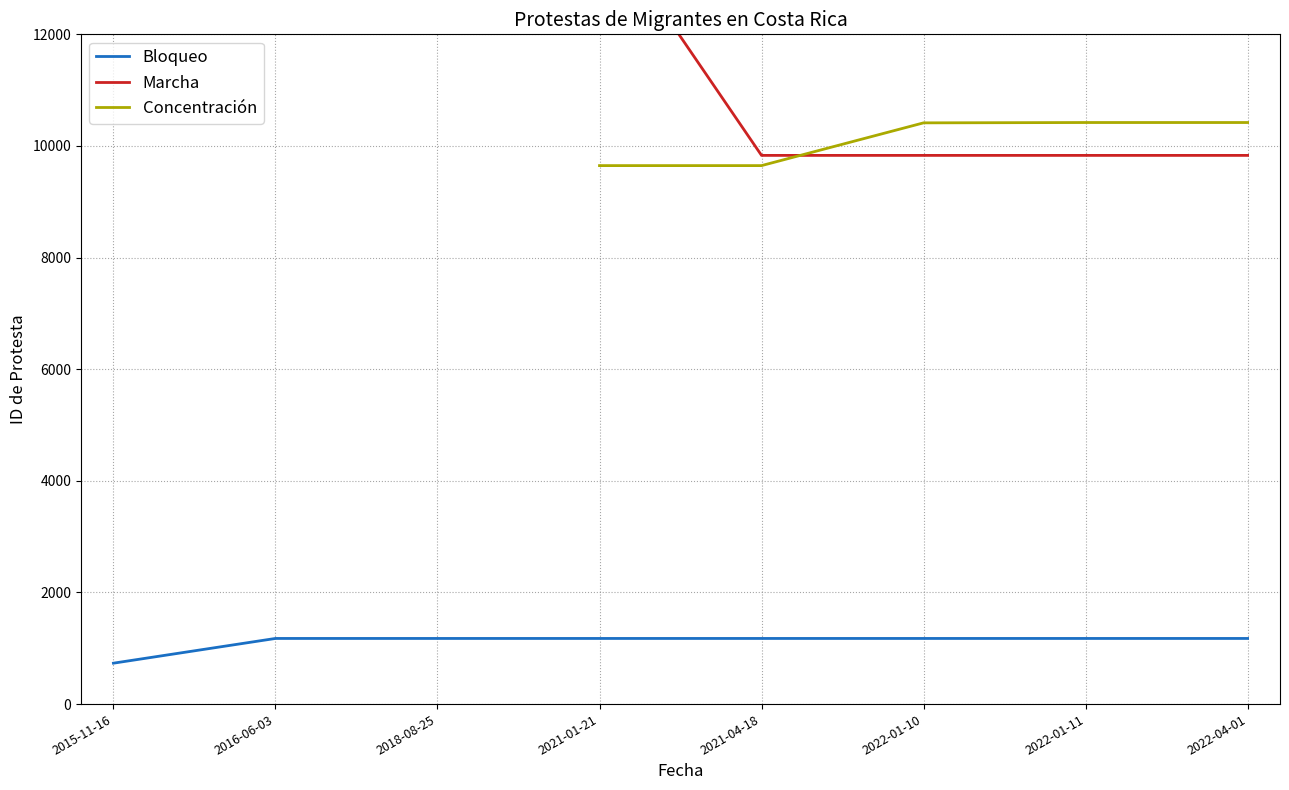

What is the difference between the highest and lowest values at 2022-01-11?

9244.0